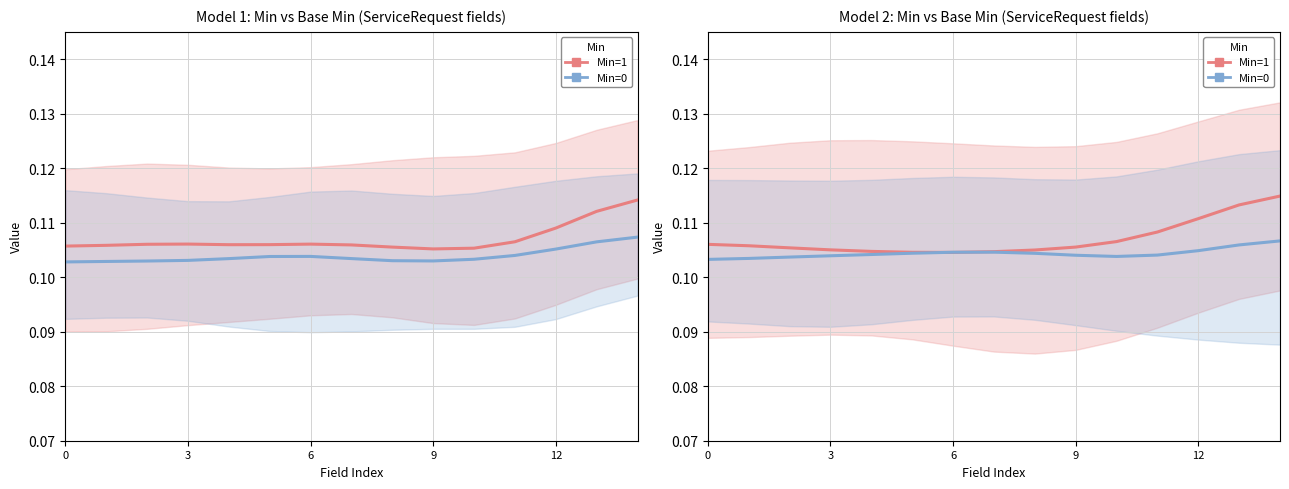

Which series changed the most between 9 and 13?

Min=1 (red)